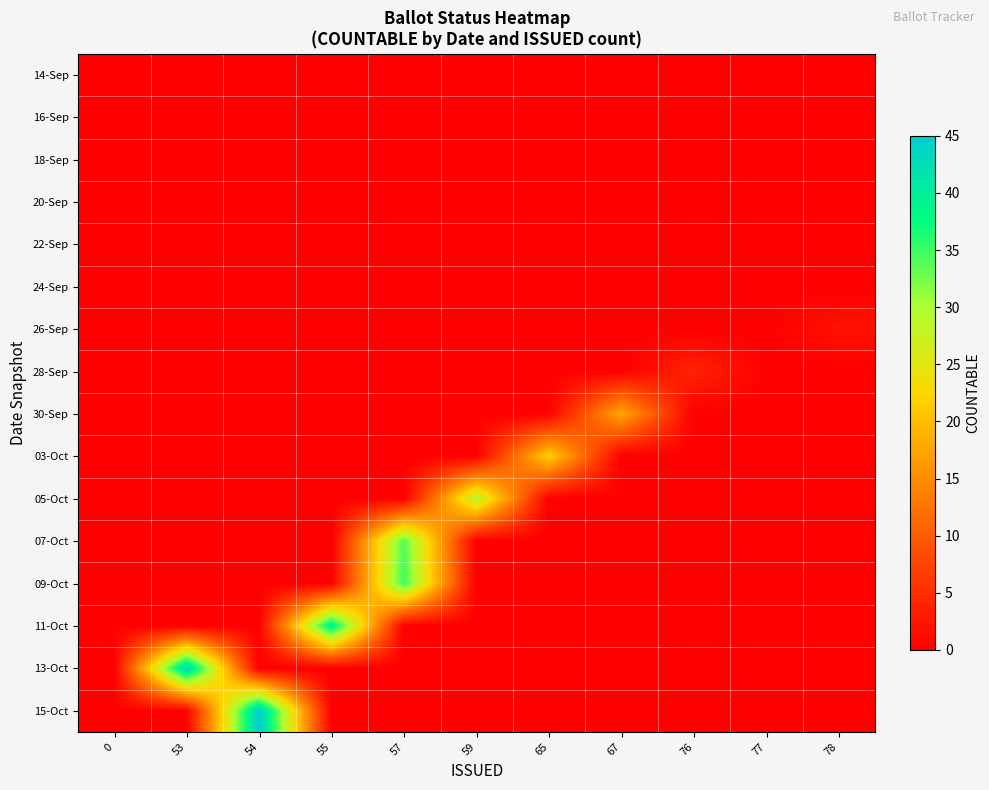

How many categories are shown in the chart?

11